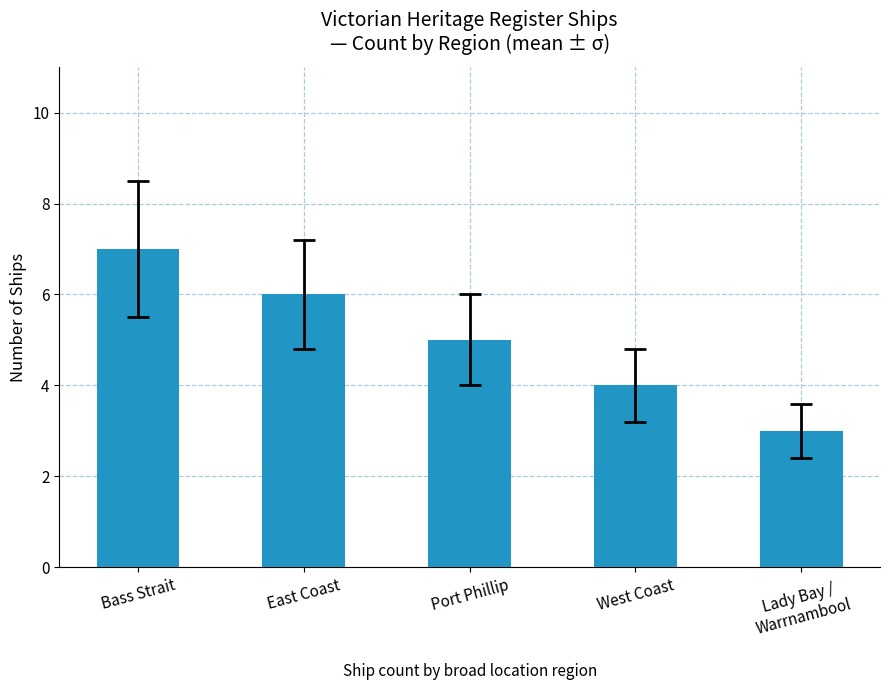

What is the minimum value shown in the chart?

3